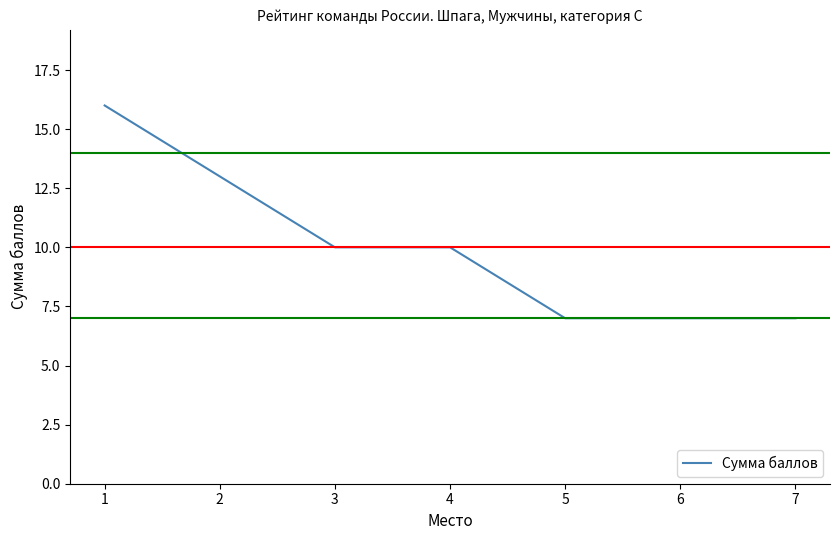

The value at 7 is 7. True or false?

True